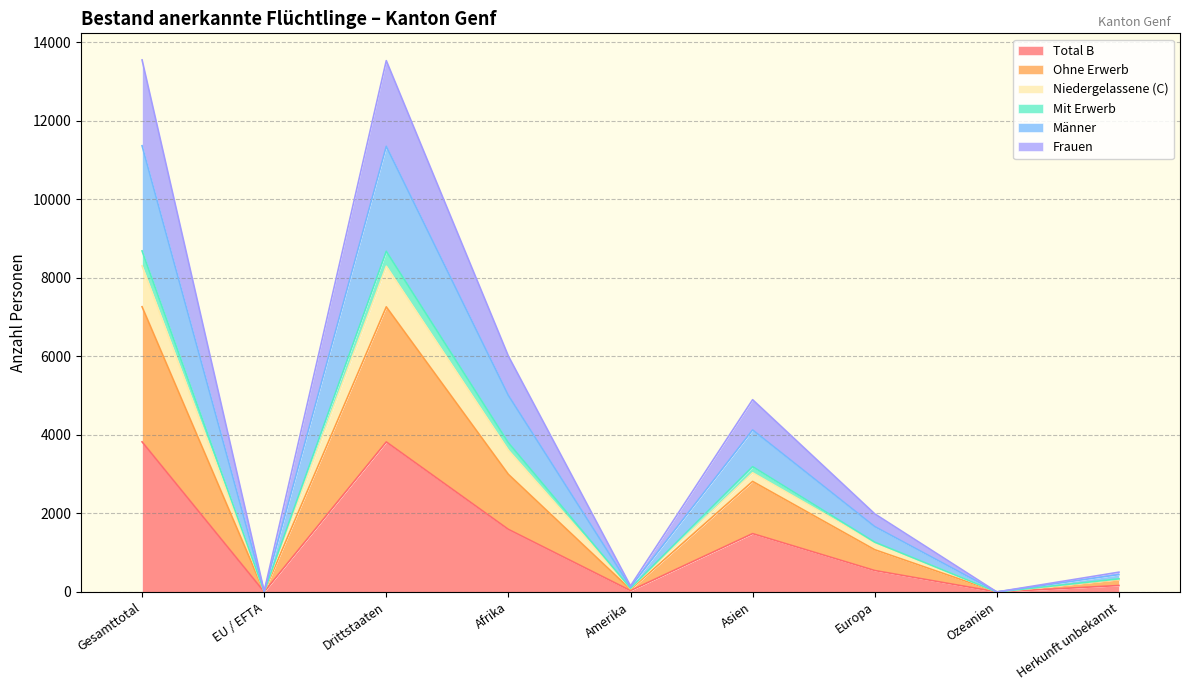

What is the highest value of the Total B series?

3824